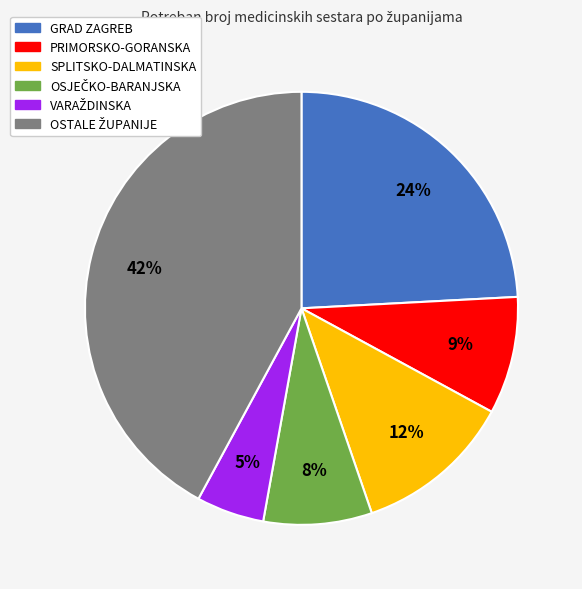

To the nearest percent, what is the average slice percentage?

17%